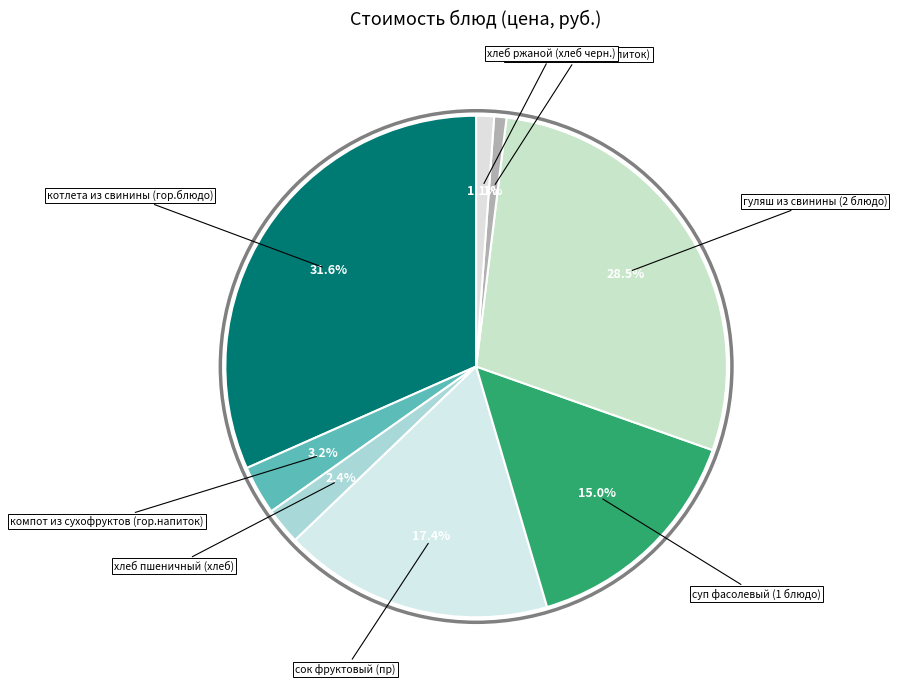

Which slice is the largest?

котлета из свинины (гор.блюдо)